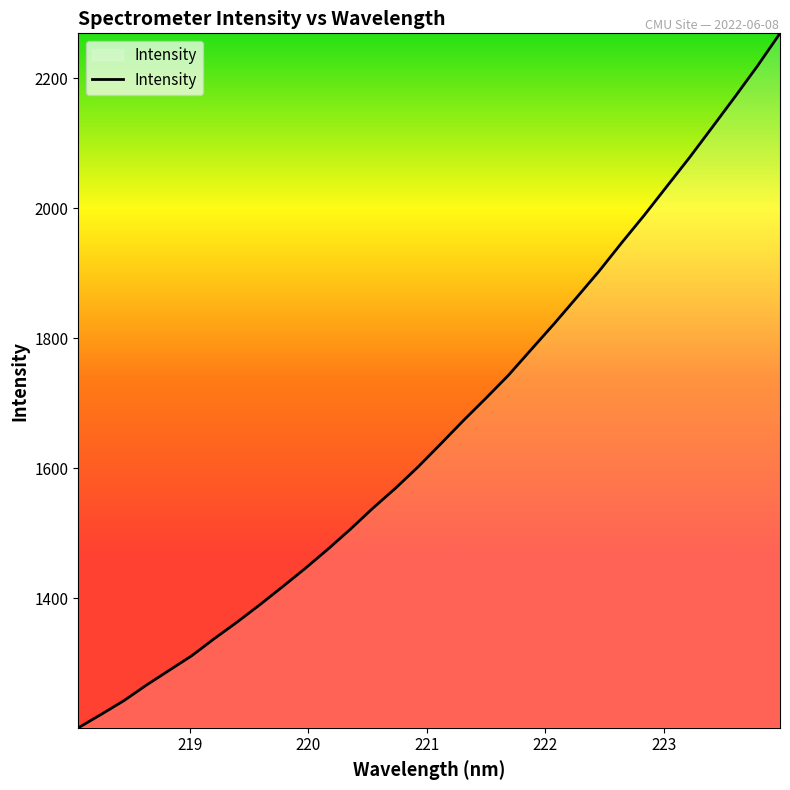

What is the difference between the maximum and minimum values?

1068.8